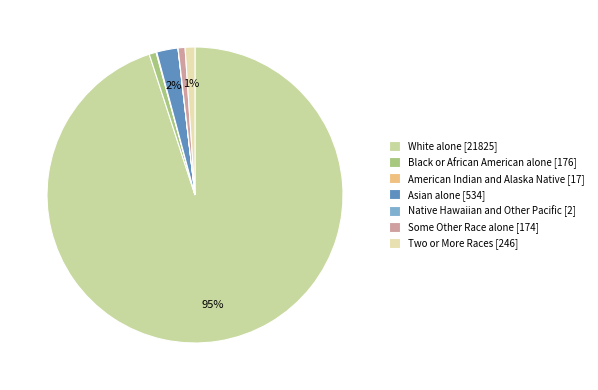

How much of the chart is everything except American Indian and Alaska Native?

99.9%